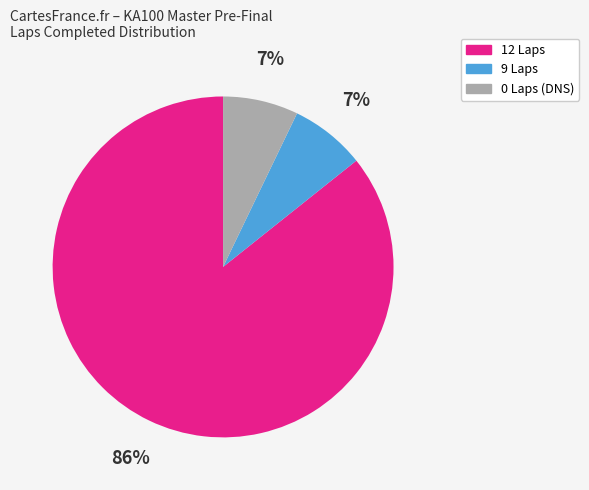

What percentage is the 9 Laps slice, to the nearest percent?

7%